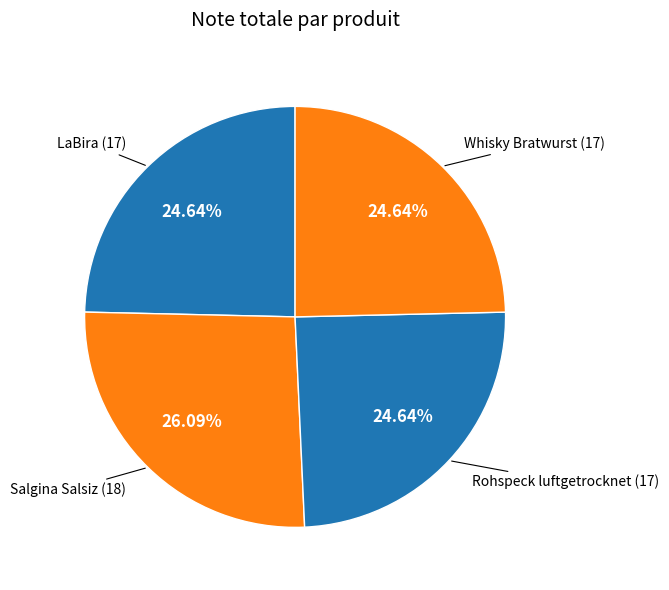

Count the number of slices in the pie.

4